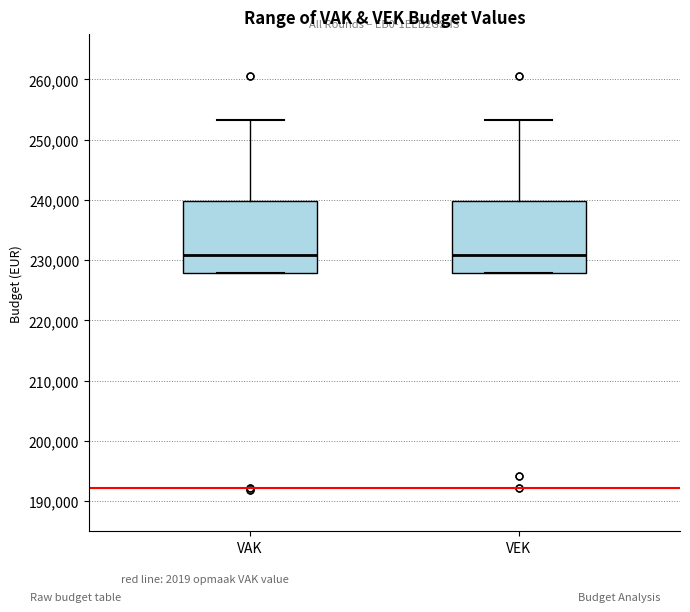

Where is the lower edge of the box for VAK on the y-axis? The values are not printed on the chart, so give them approximately, as read against the axis.

228000